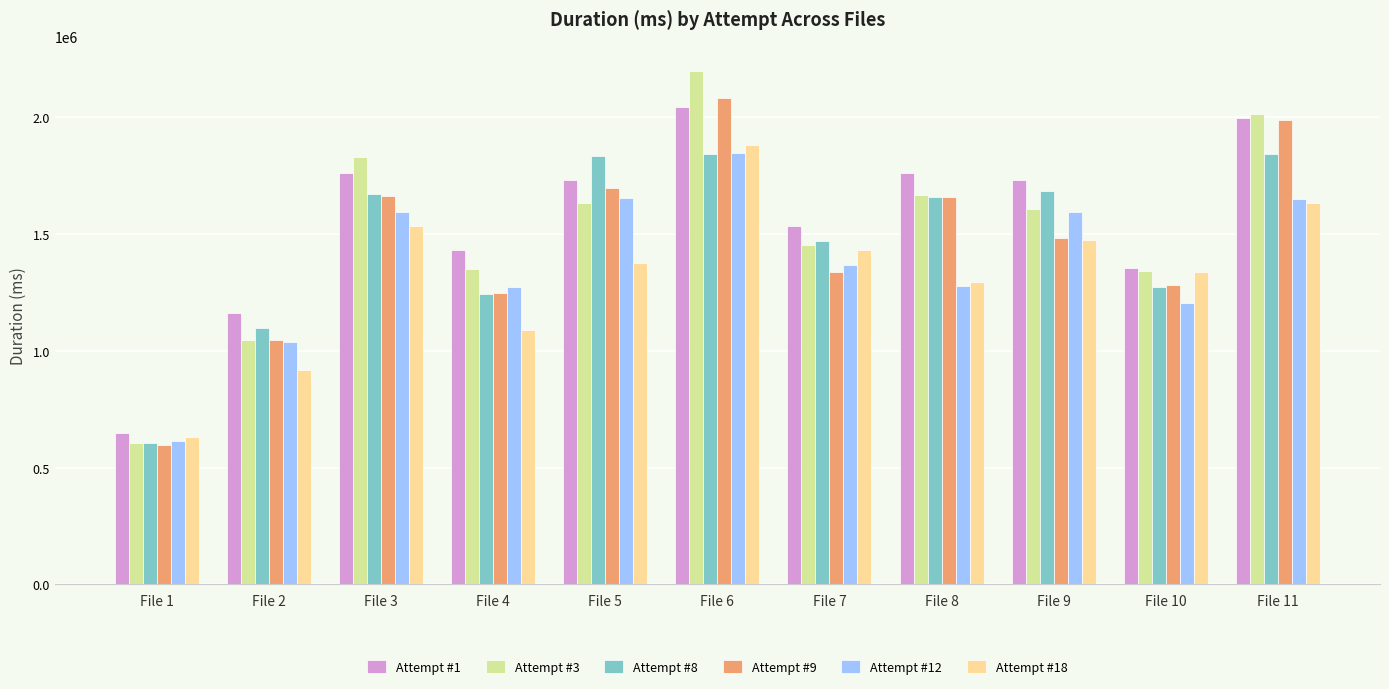

What is the minimum value for Attempt #12?

613070